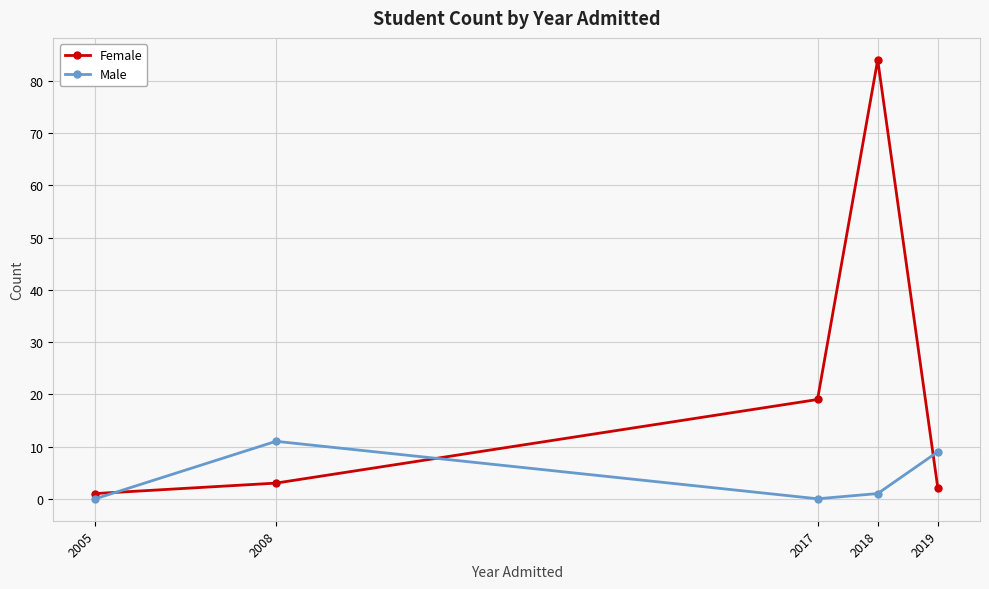

What is the spread (max minus min) of values at 2008?

8